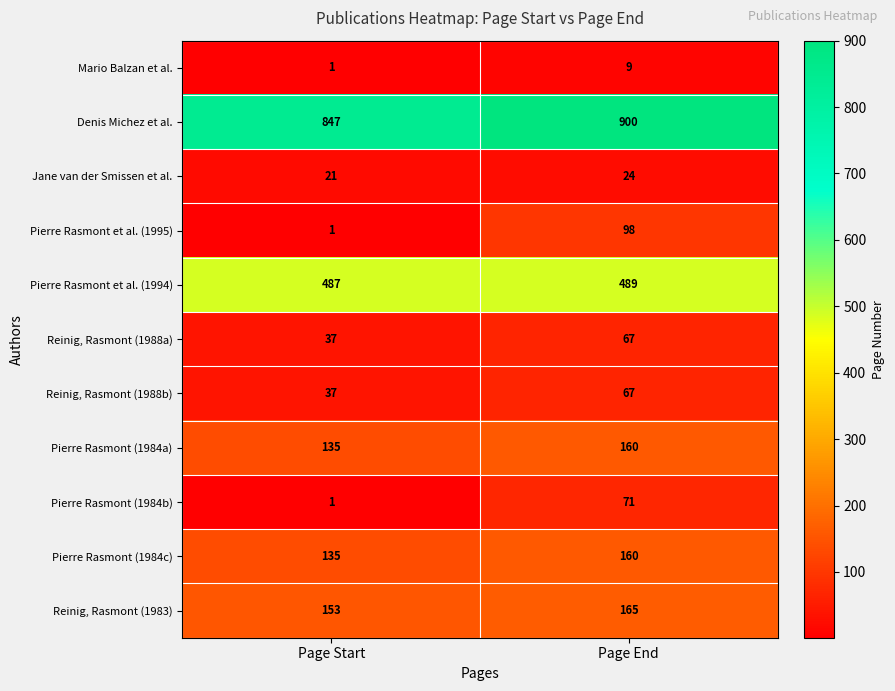

Reading right to left, what are all the values shown in this chart?

Mario Balzan et al.: 9	1
Denis Michez et al.: 900	847
Jane van der Smissen et al.: 24	21
Pierre Rasmont et al. (1995): 98	1
Pierre Rasmont et al. (1994): 489	487
Reinig, Rasmont (1988a): 67	37
Reinig, Rasmont (1988b): 67	37
Pierre Rasmont (1984a): 160	135
Pierre Rasmont (1984b): 71	1
Pierre Rasmont (1984c): 160	135
Reinig, Rasmont (1983): 165	153